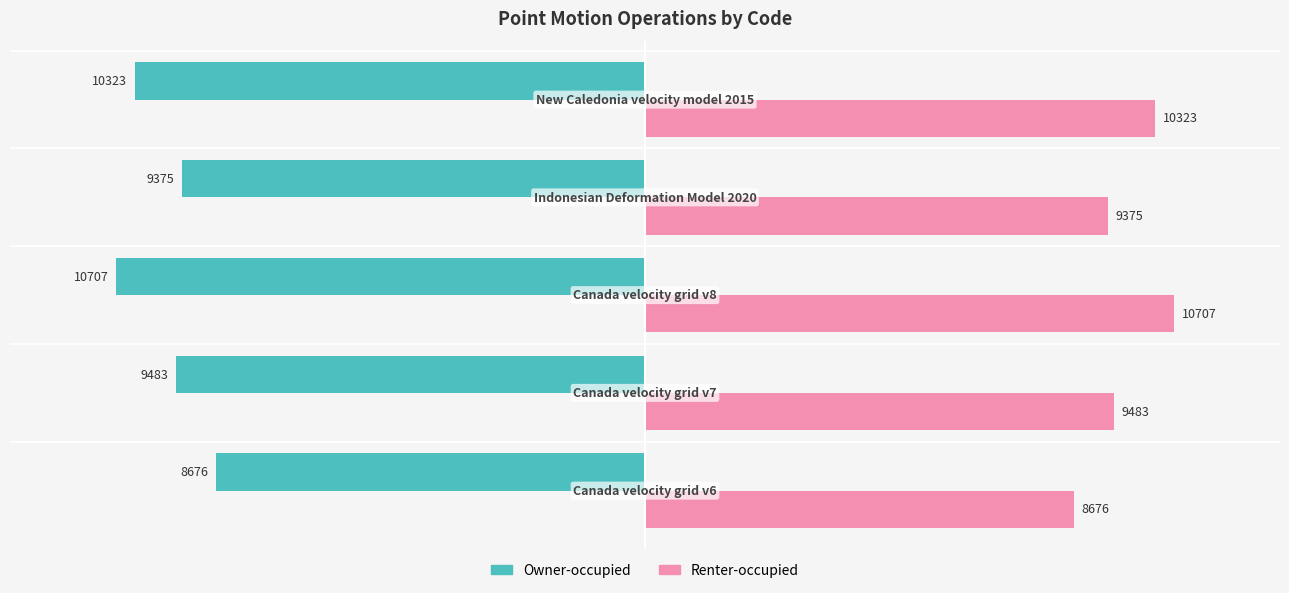

What are all the series names shown in the legend?

Owner-occupied, Renter-occupied